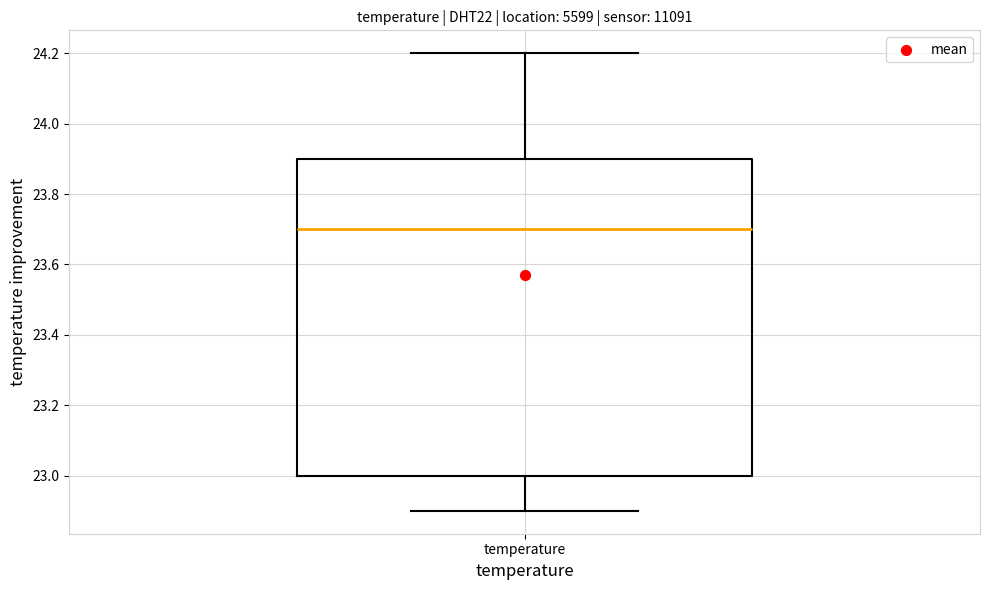

Where is the upper edge of the box for temperature on the y-axis? The values are not printed on the chart, so give them approximately, as read against the axis.

23.9